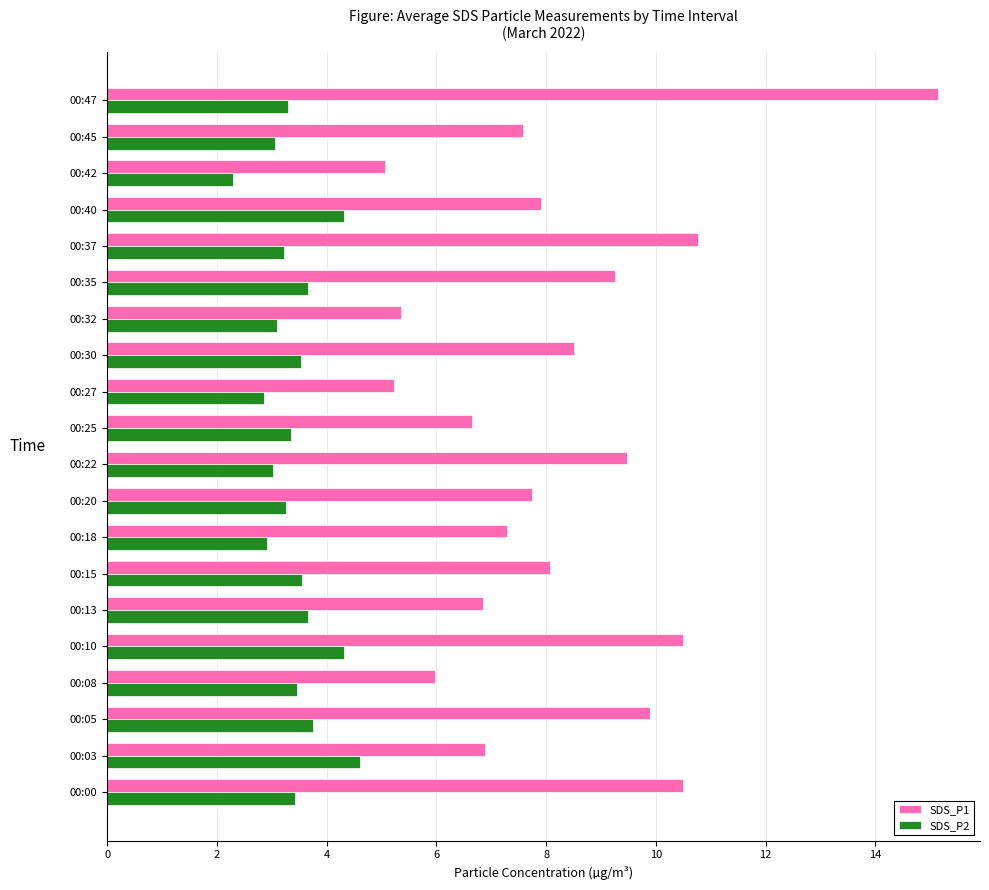

The SDS_P2 series shows 3.4 at 00:00. True or false?

True